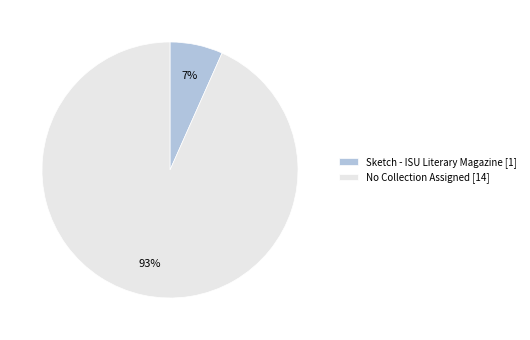

To the nearest percent, what is the average slice percentage?

50%